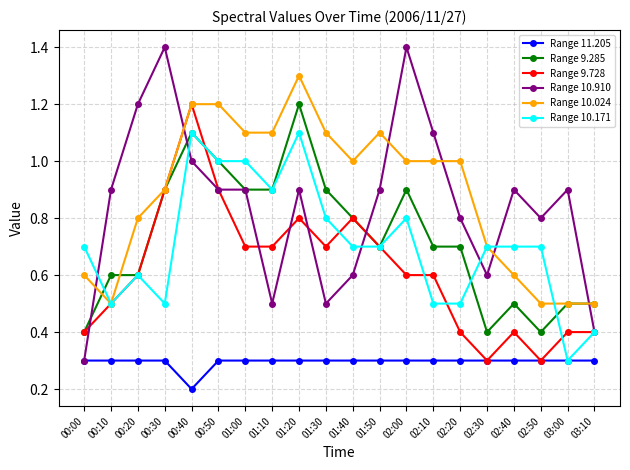

Reading left to right, extract all data points from this chart.

Range 11.205: 00:00=0.3	00:10=0.3	00:20=0.3	00:30=0.3	00:40=0.2	00:50=0.3	01:00=0.3	01:10=0.3	01:20=0.3	01:30=0.3	01:40=0.3	01:50=0.3	02:00=0.3	02:10=0.3	02:20=0.3	02:30=0.3	02:40=0.3	02:50=0.3	03:00=0.3	03:10=0.3
Range 9.285: 00:00=0.4	00:10=0.6	00:20=0.6	00:30=0.9	00:40=1.1	00:50=1.0	01:00=0.9	01:10=0.9	01:20=1.2	01:30=0.9	01:40=0.8	01:50=0.7	02:00=0.9	02:10=0.7	02:20=0.7	02:30=0.4	02:40=0.5	02:50=0.4	03:00=0.5	03:10=0.5
Range 9.728: 00:00=0.4	00:10=0.5	00:20=0.6	00:30=0.9	00:40=1.2	00:50=0.9	01:00=0.7	01:10=0.7	01:20=0.8	01:30=0.7	01:40=0.8	01:50=0.7	02:00=0.6	02:10=0.6	02:20=0.4	02:30=0.3	02:40=0.4	02:50=0.3	03:00=0.4	03:10=0.4
Range 10.910: 00:00=0.3	00:10=0.9	00:20=1.2	00:30=1.4	00:40=1.0	00:50=0.9	01:00=0.9	01:10=0.5	01:20=0.9	01:30=0.5	01:40=0.6	01:50=0.9	02:00=1.4	02:10=1.1	02:20=0.8	02:30=0.6	02:40=0.9	02:50=0.8	03:00=0.9	03:10=0.4
Range 10.024: 00:00=0.6	00:10=0.5	00:20=0.8	00:30=0.9	00:40=1.2	00:50=1.2	01:00=1.1	01:10=1.1	01:20=1.3	01:30=1.1	01:40=1.0	01:50=1.1	02:00=1.0	02:10=1.0	02:20=1.0	02:30=0.7	02:40=0.6	02:50=0.5	03:00=0.5	03:10=0.5
Range 10.171: 00:00=0.7	00:10=0.5	00:20=0.6	00:30=0.5	00:40=1.1	00:50=1.0	01:00=1.0	01:10=0.9	01:20=1.1	01:30=0.8	01:40=0.7	01:50=0.7	02:00=0.8	02:10=0.5	02:20=0.5	02:30=0.7	02:40=0.7	02:50=0.7	03:00=0.3	03:10=0.4